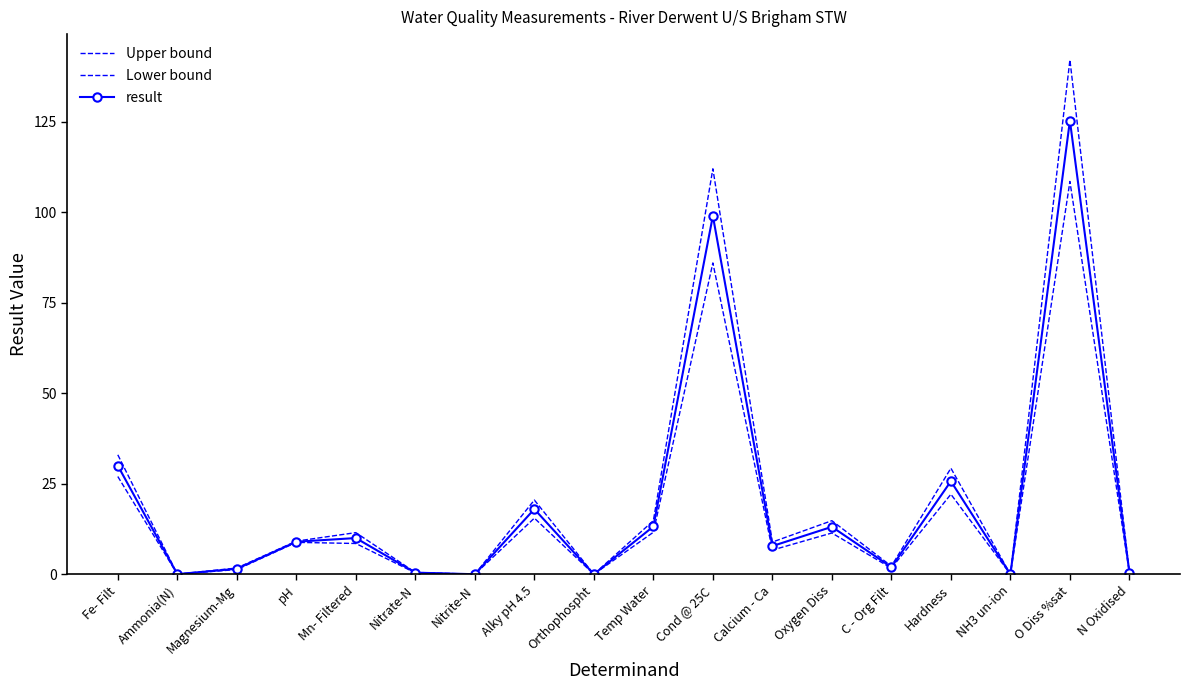

How many data points in result are less than 8?

9